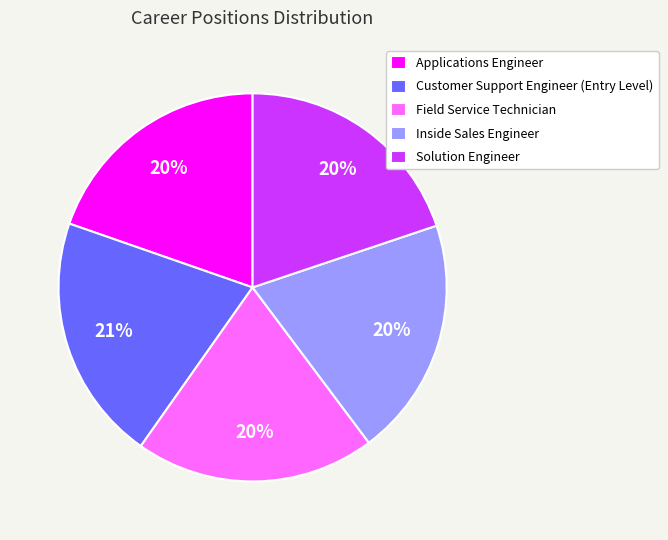

To the nearest percent, what portion does Inside Sales Engineer represent?

20%